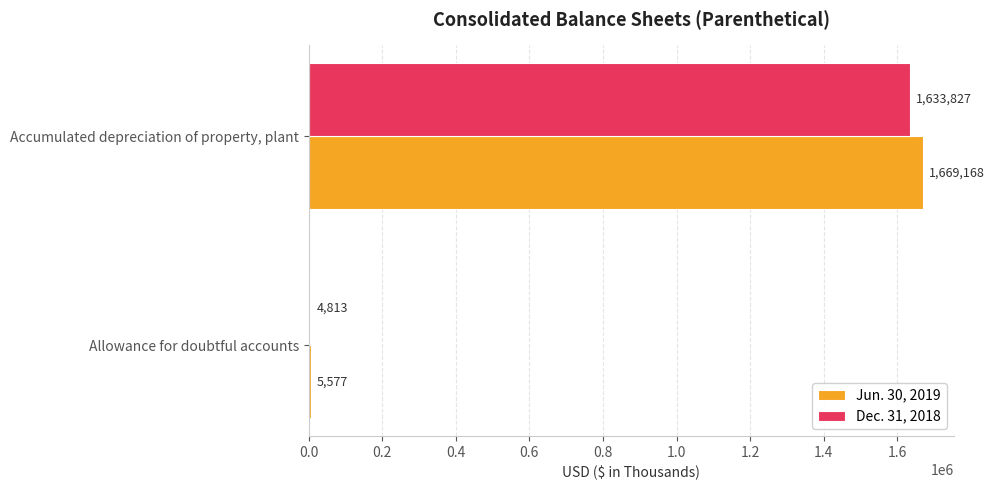

Is the value of Jun. 30, 2019 at Accumulated depreciation of property, plant greater than the value of Dec. 31, 2018 at Allowance for doubtful accounts?

Yes